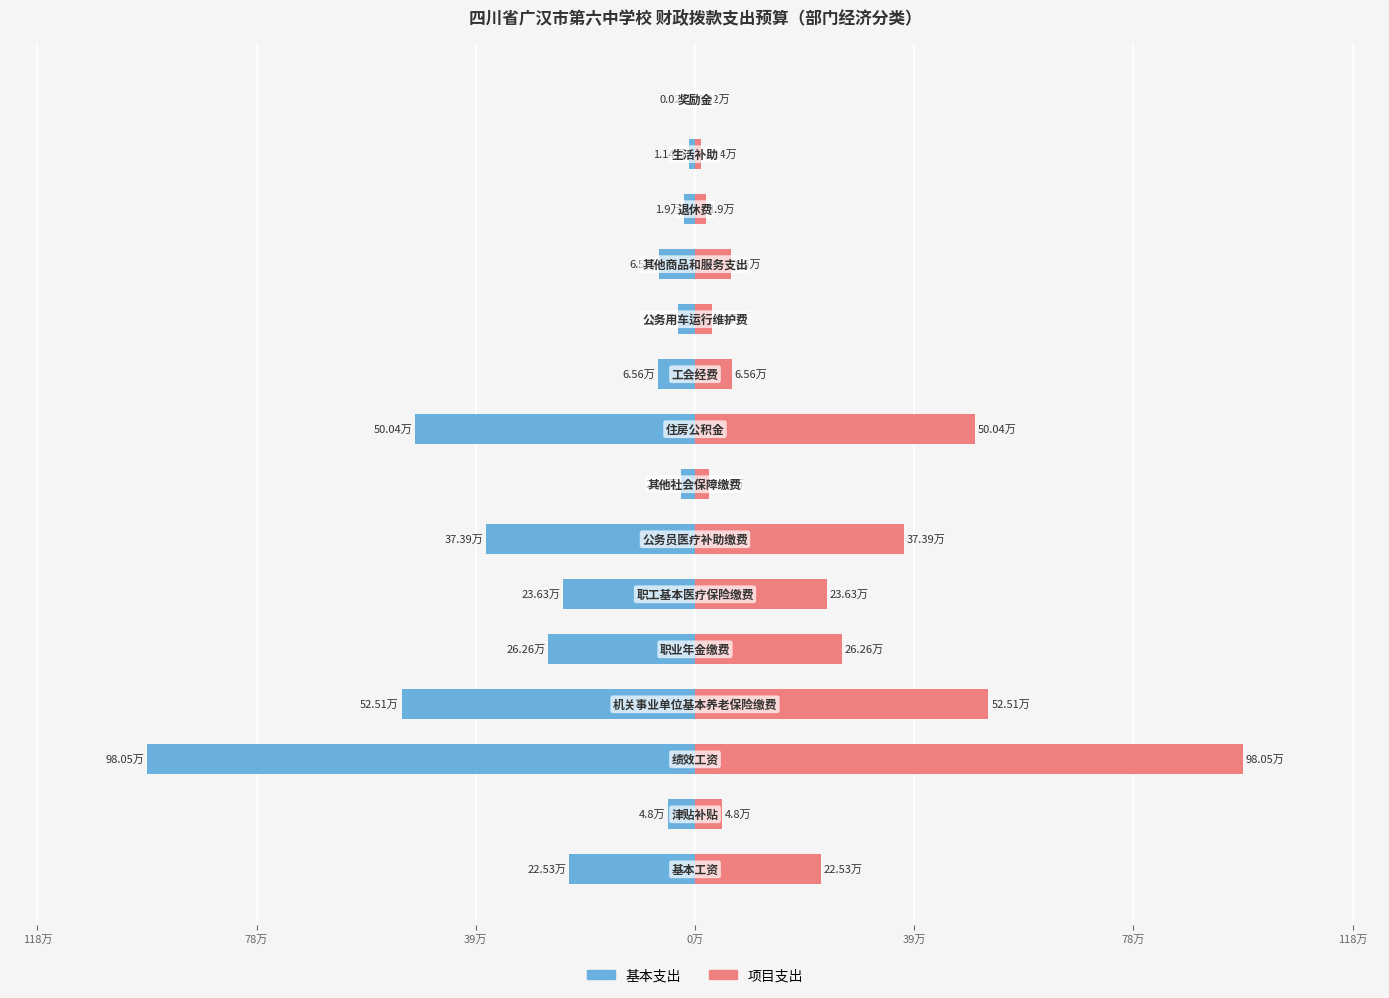

The 基本支出 series shows -3.0 at 10. True or false?

True